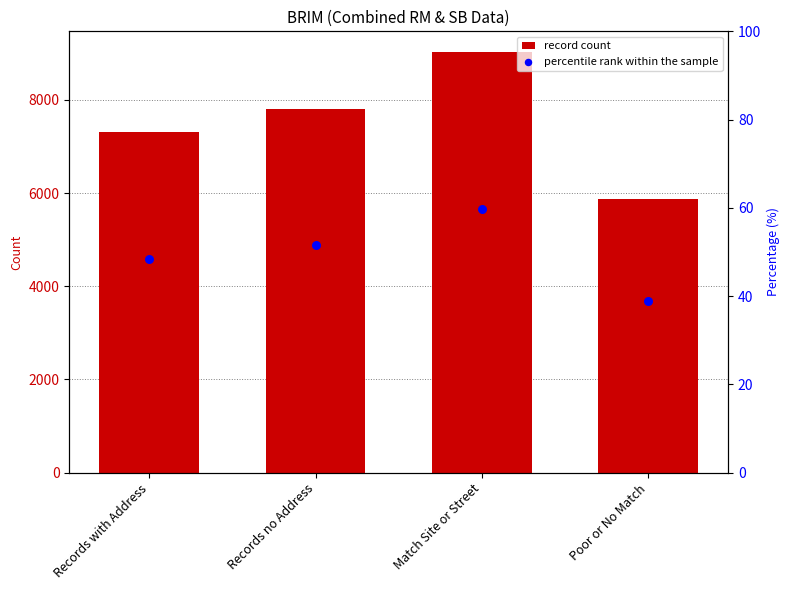

Which series has the largest Y range (max minus min)?

record count